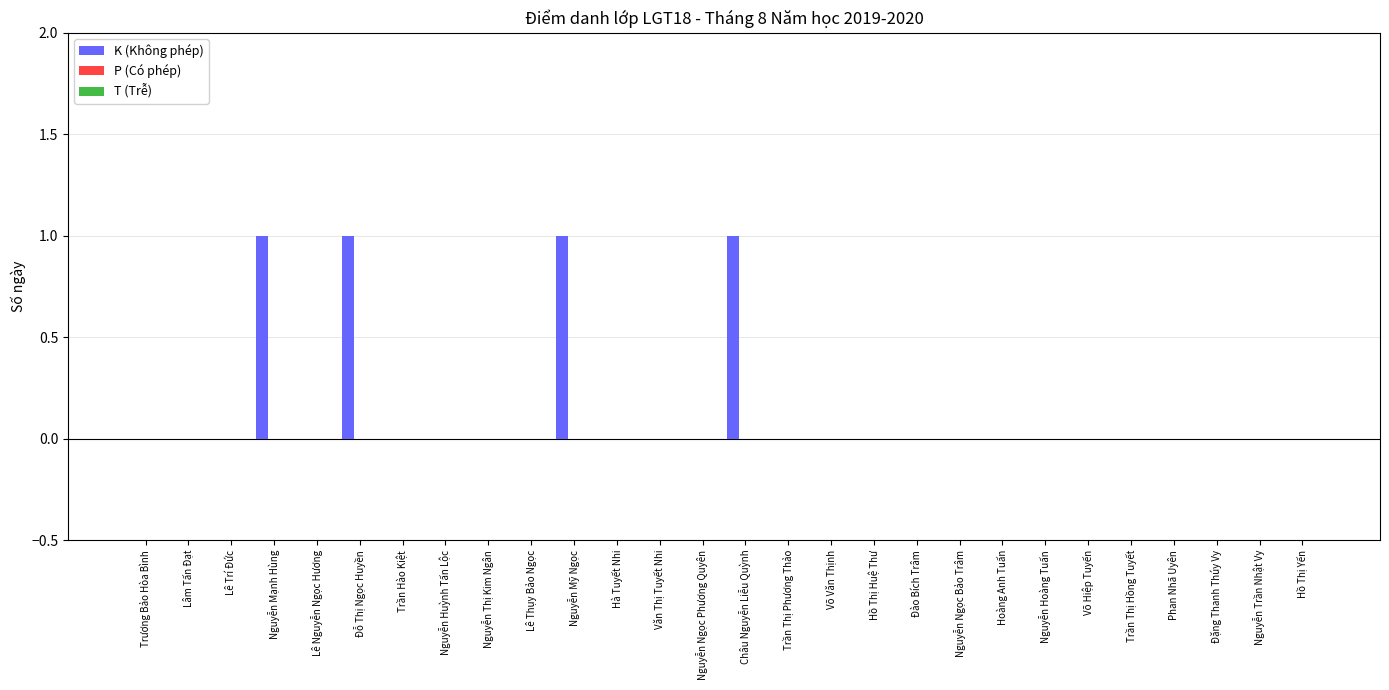

Are the bars horizontal?

No